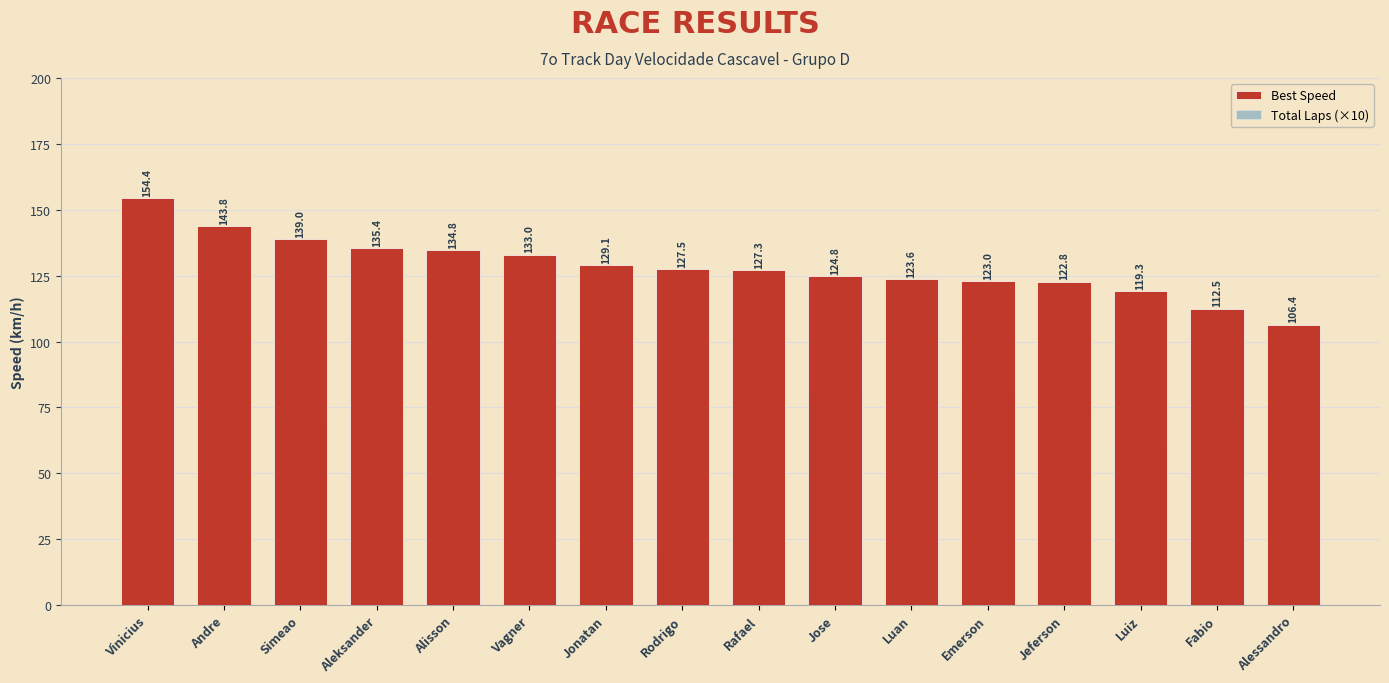

List the series in order of their overall mean, highest first.

Best Speed, Total Laps (×10)